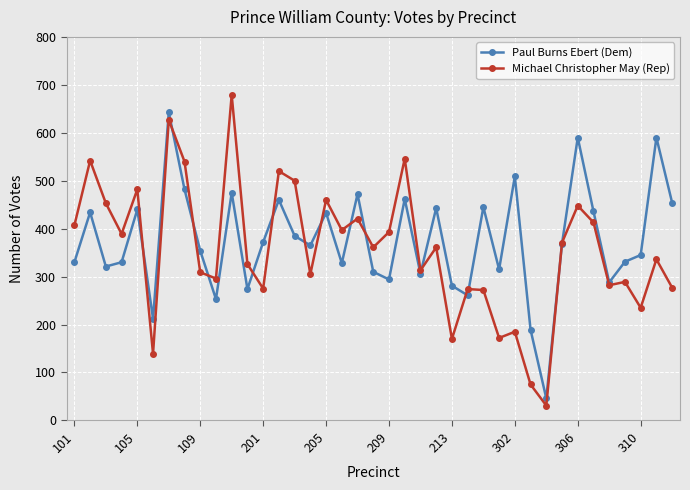

Which series has the widest spread of values?

Michael Christopher May (Rep)